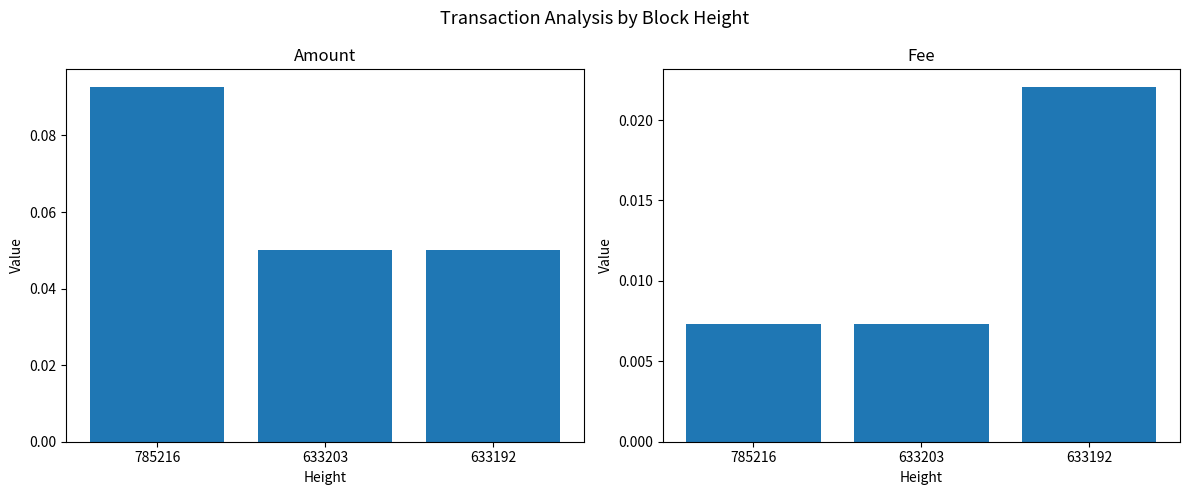

At which category is the sum across all series the highest?

785216